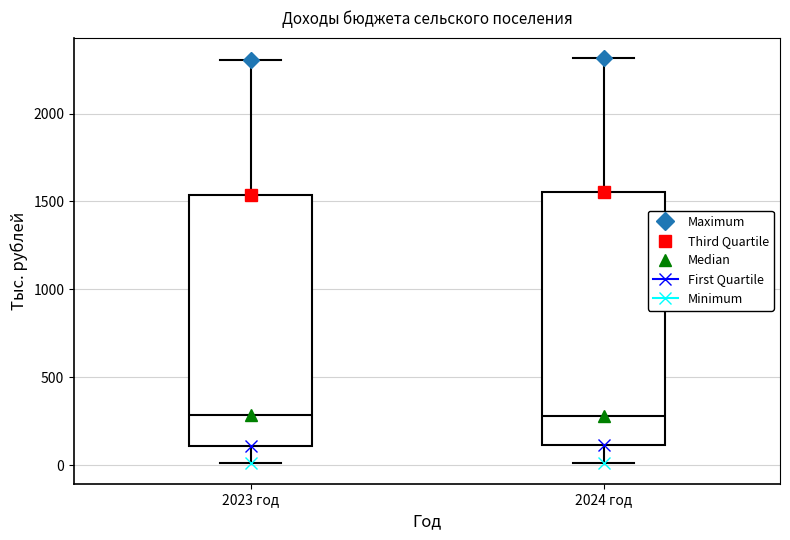

Reading left to right, read every box against the y-axis: the position of its median line, the range the box covers, and the ends of its whiskers. The values are not printed on the chart, so give them approximately, as read against the axis.

2023 год: median 300, box 100 to 1550, whiskers 0 to 2300
2024 год: median 300, box 100 to 1550, whiskers 0 to 2300